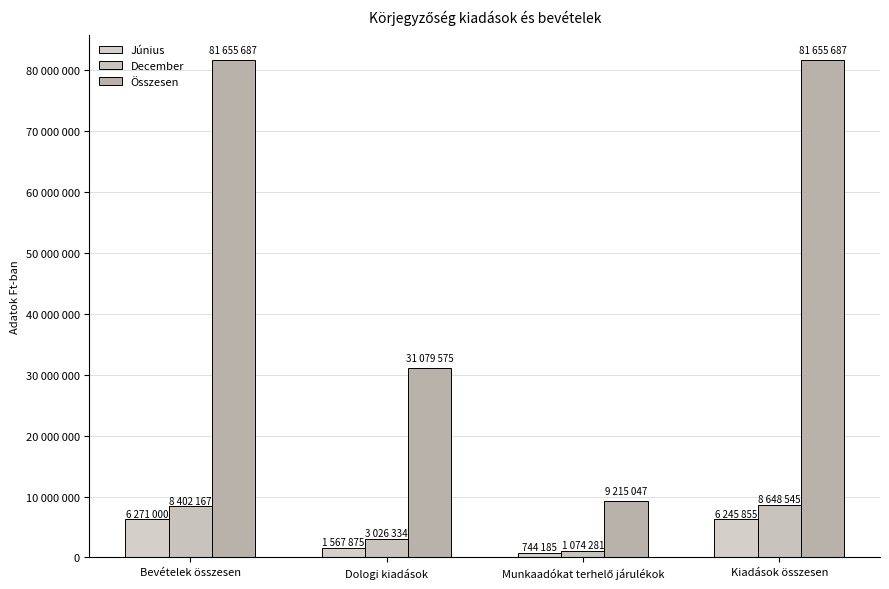

Which category has the highest value in the Összesen series?

Bevételek összesen